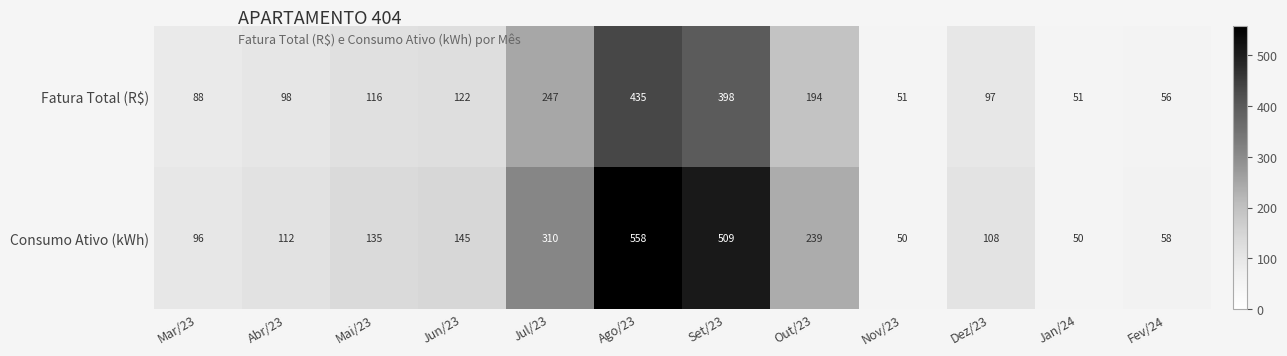

Which series has the widest spread of values?

Consumo Ativo (kWh)